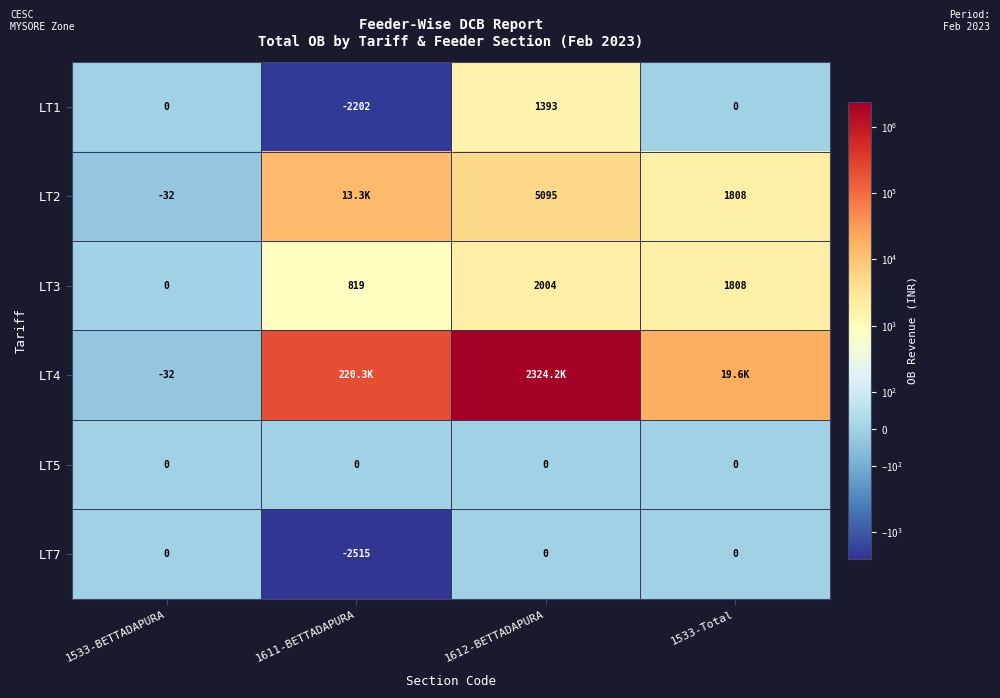

What is the total value across all series at 1533-BETTADAPURA?

-64.0